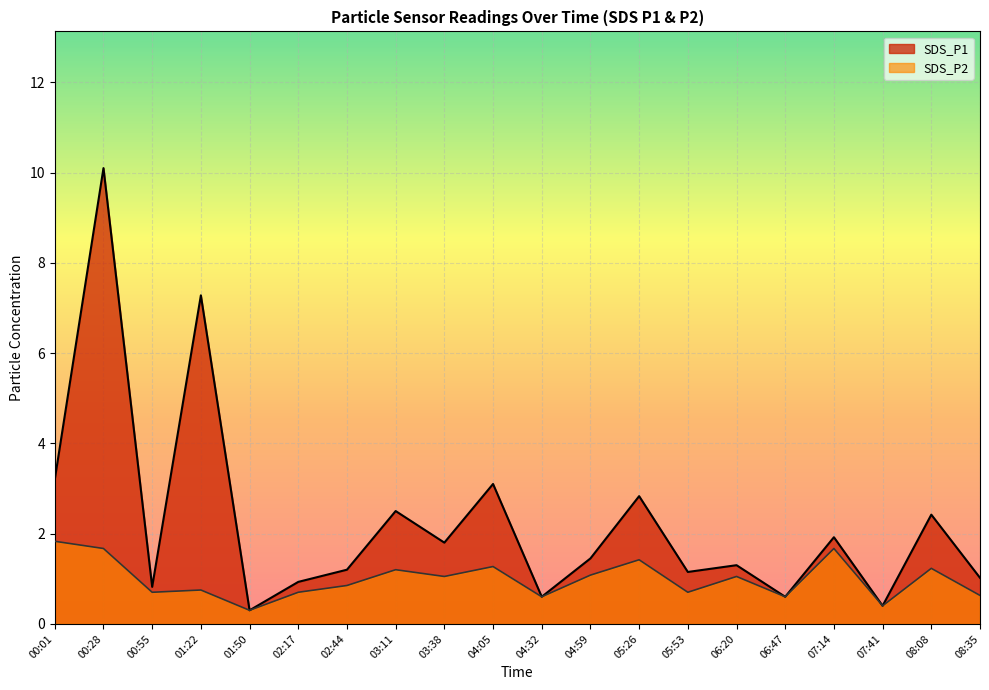

Which series has the largest total across all categories?

SDS_P1